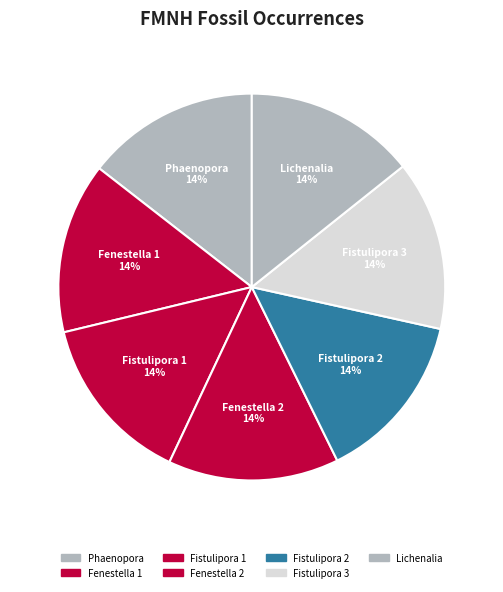

Do Phaenopora and Fistulipora 1 together represent more than half of the pie?

No